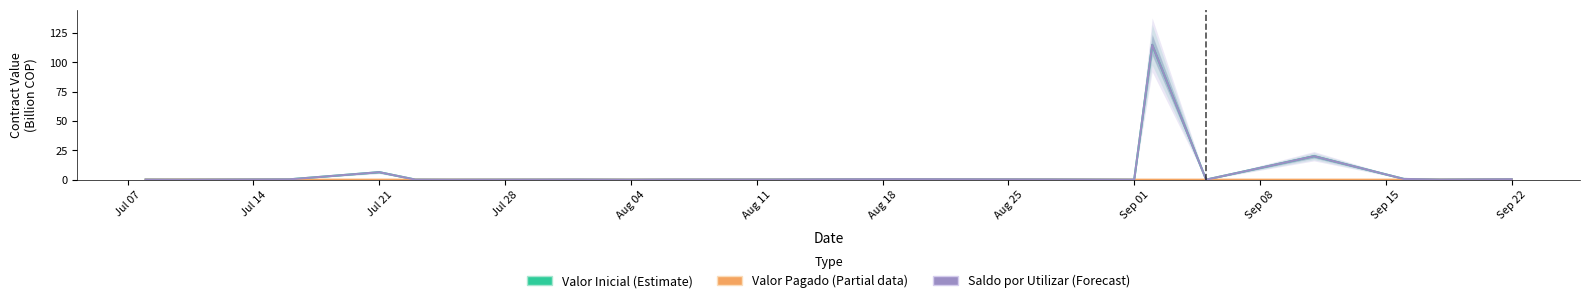

Rank the series at Jul 14 from highest to lowest value.

Valor Inicial (Estimate), Valor Pagado (Partial data), Saldo por Utilizar (Forecast)